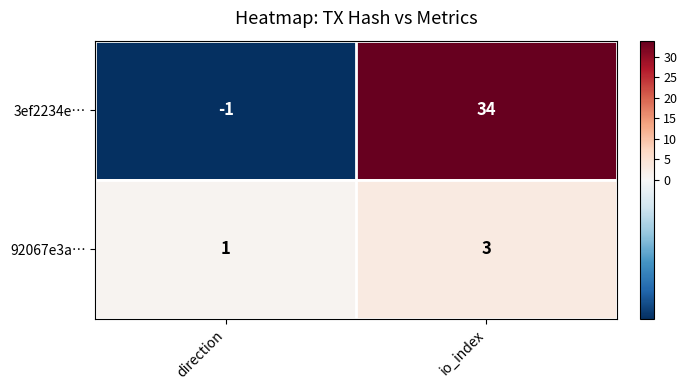

What is the smallest value displayed?

-1